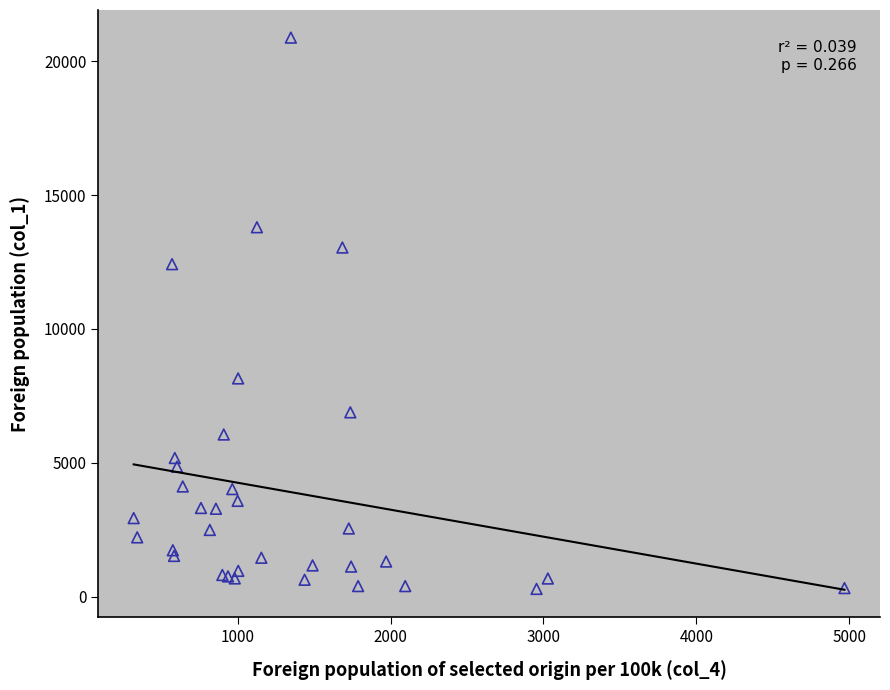

What Y value in the scatter plot is closest to 10587?

12421